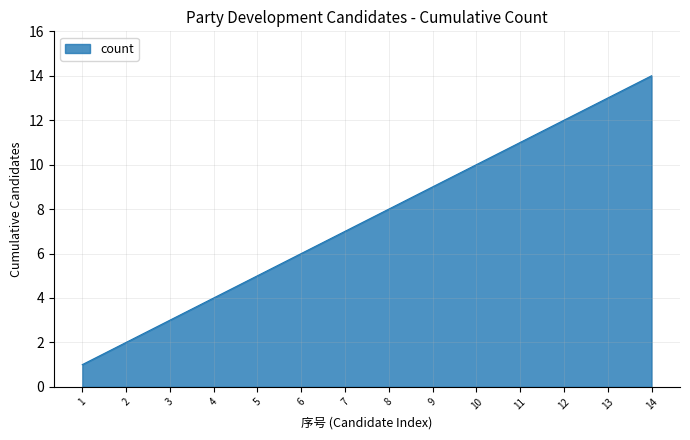

How many values are below 8?

7